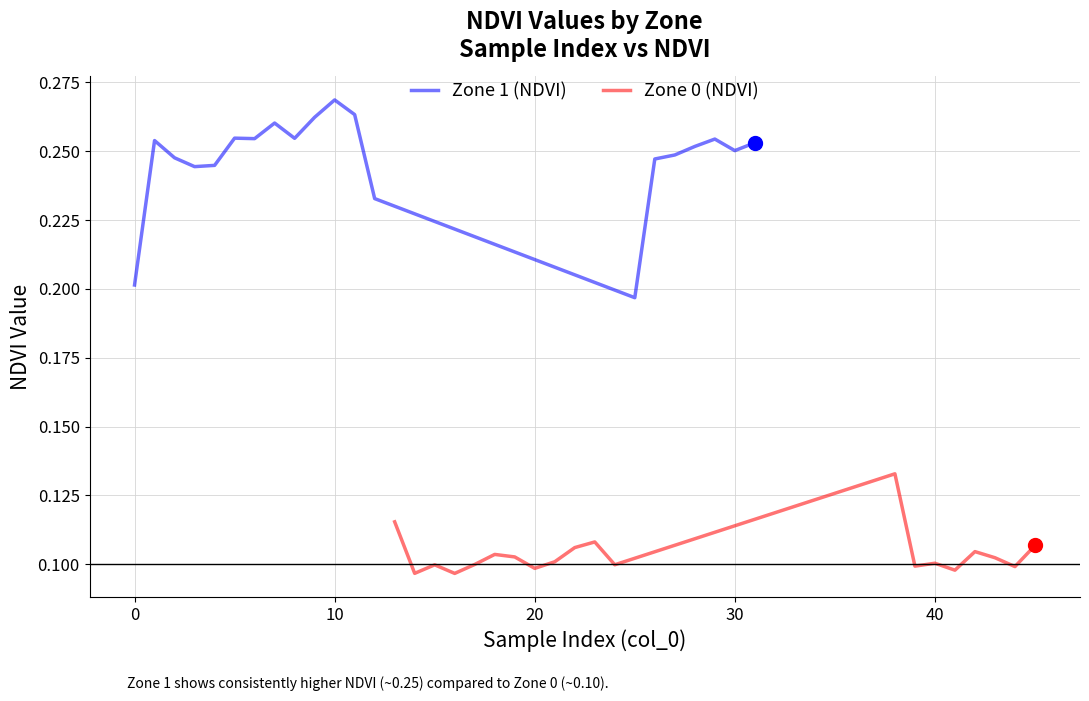

At how many categories does at least one series exceed 0?

20